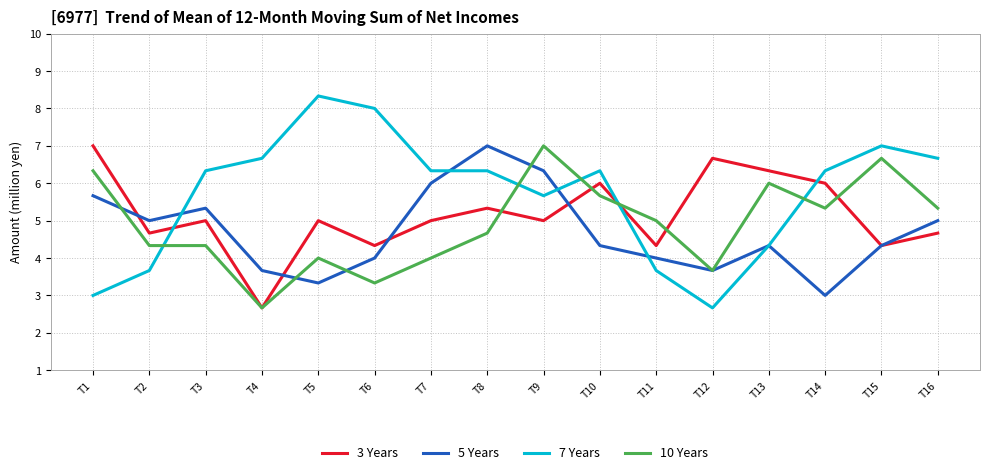

What is the total value across all series at T5?

20.7